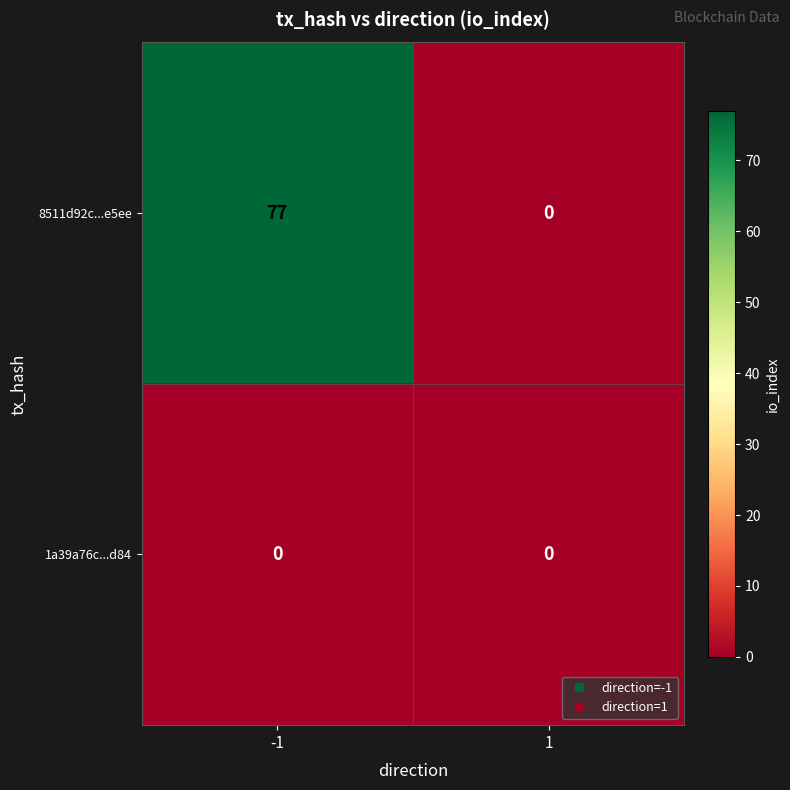

Reading left to right, what are all the values shown in this chart?

8511d92c...e5ee: 77	0
1a39a76c...d84: 0	0